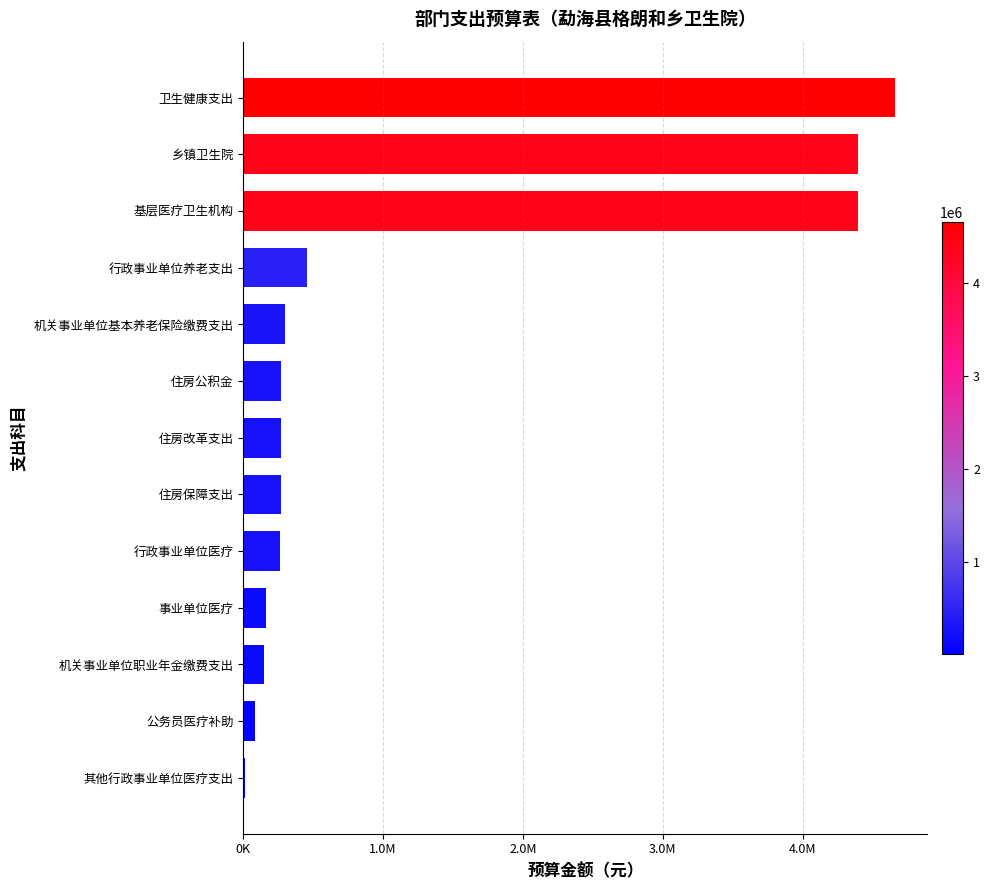

What is the minimum value shown in the chart?

15695.5